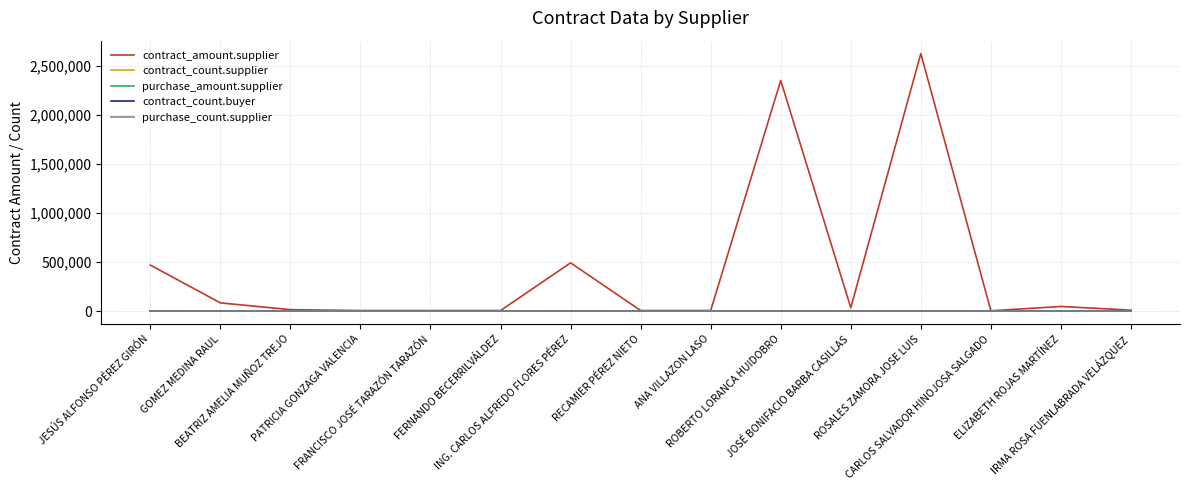

Which label corresponds to the smallest value in the chart?

JESÚS ALFONSO PÉREZ GIRÓN